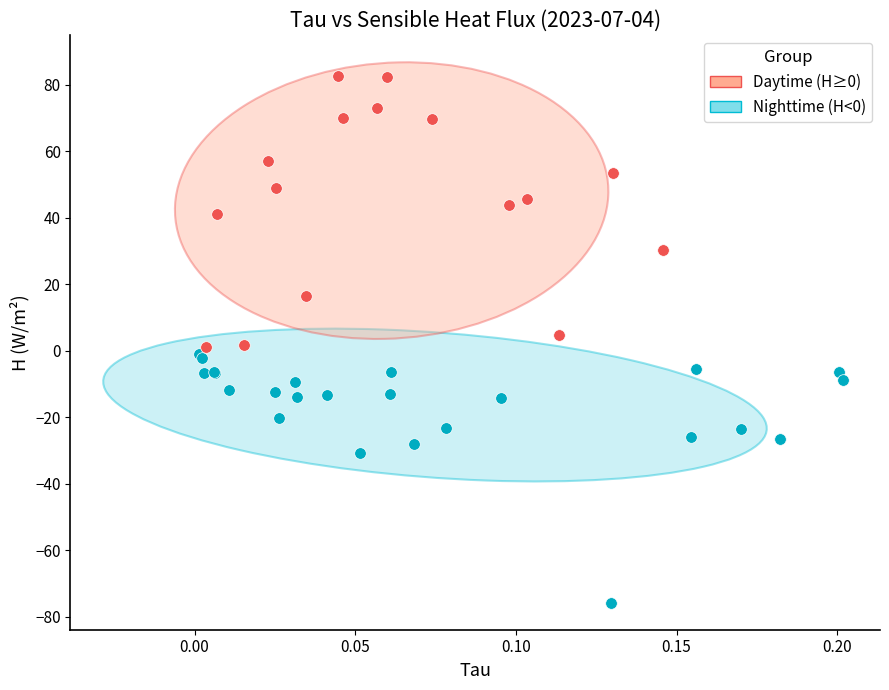

Which series reaches the minimum Y coordinate?

Nighttime (H<0)